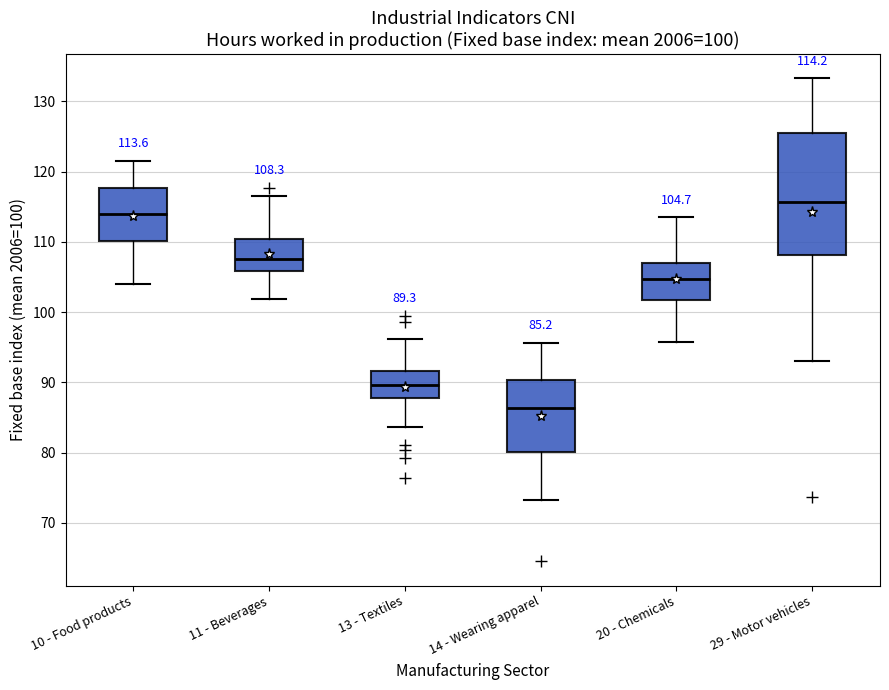

Which box is the tallest, from its lower edge to its upper edge?

29 - Motor vehicles